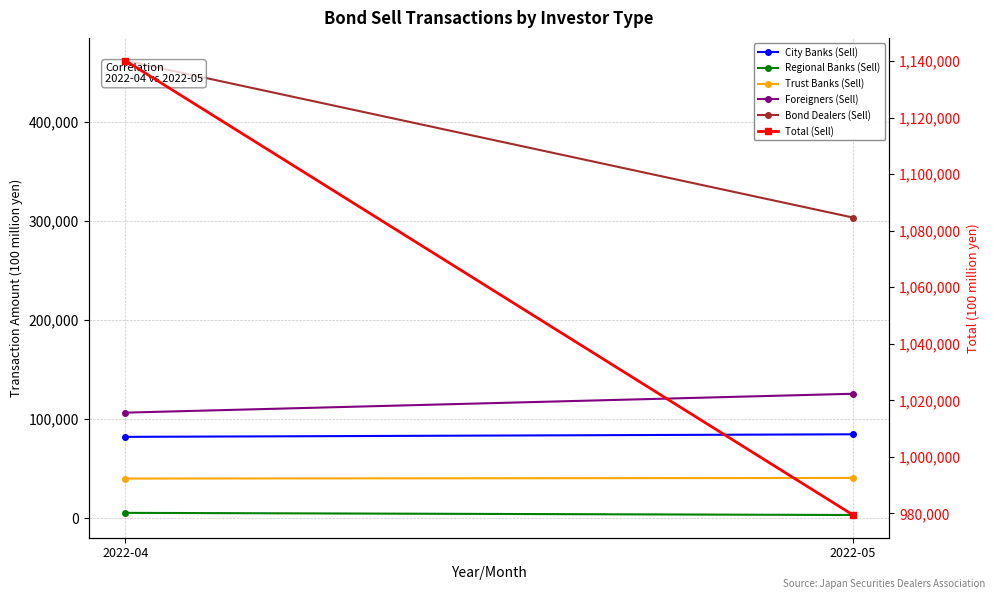

List the series in order of their peak value, highest first.

Total (Sell), Bond Dealers (Sell), Foreigners (Sell), City Banks (Sell), Trust Banks (Sell), Regional Banks (Sell)